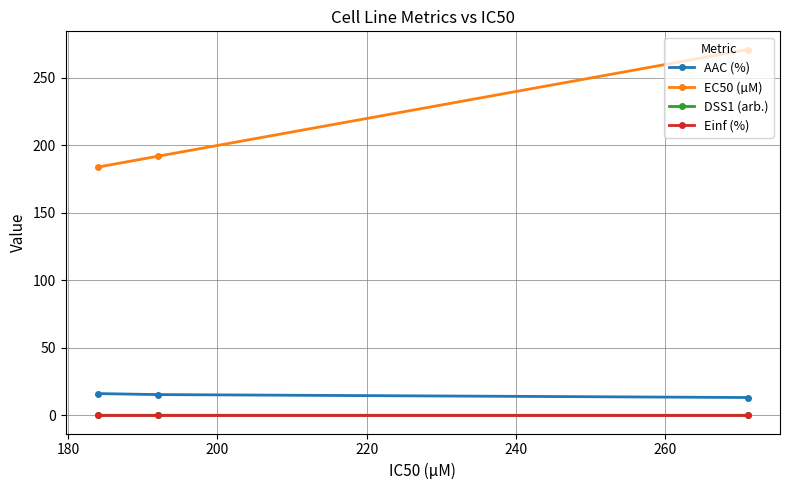

Which series has the largest total across all categories?

EC50 (µM)